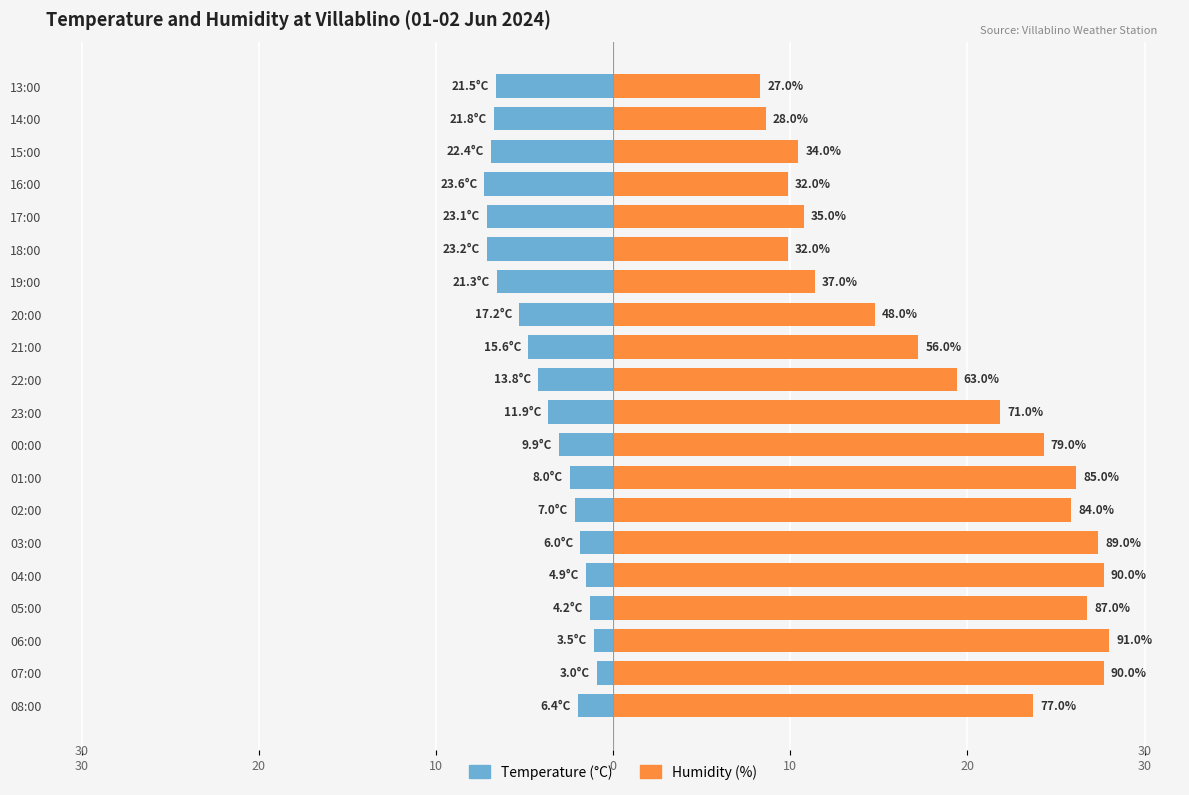

At how many categories does at least one series exceed 14?

13